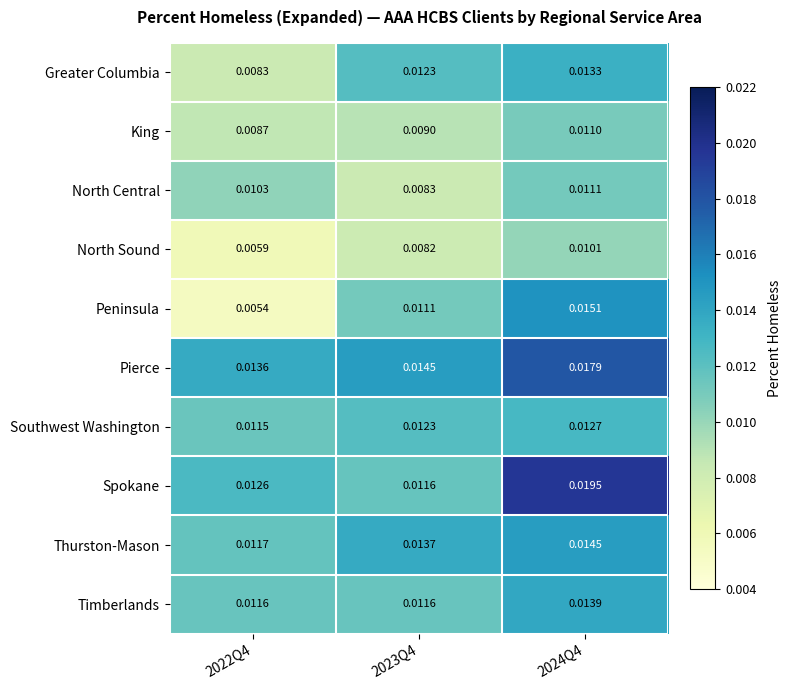

Which series has the largest total across all categories?

Pierce